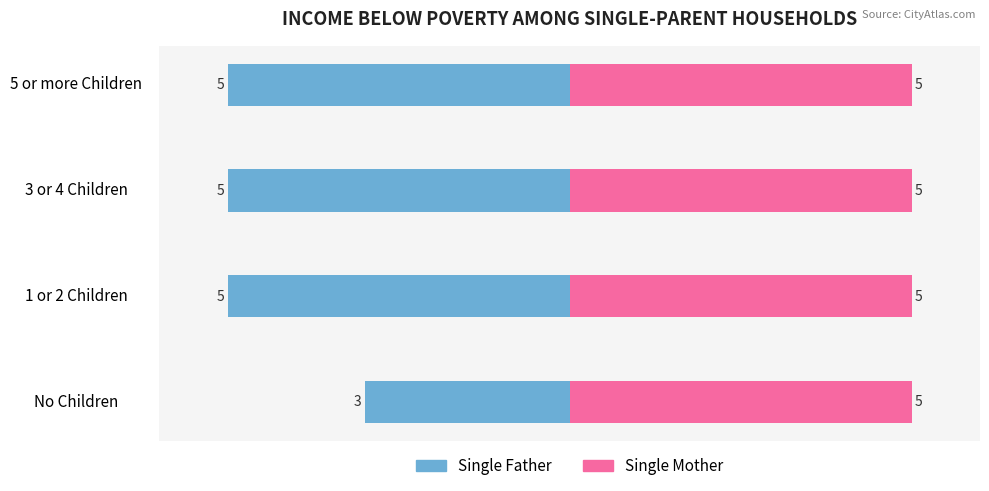

The Single Father series shows -2.3 at 1 or 2 Children. True or false?

False